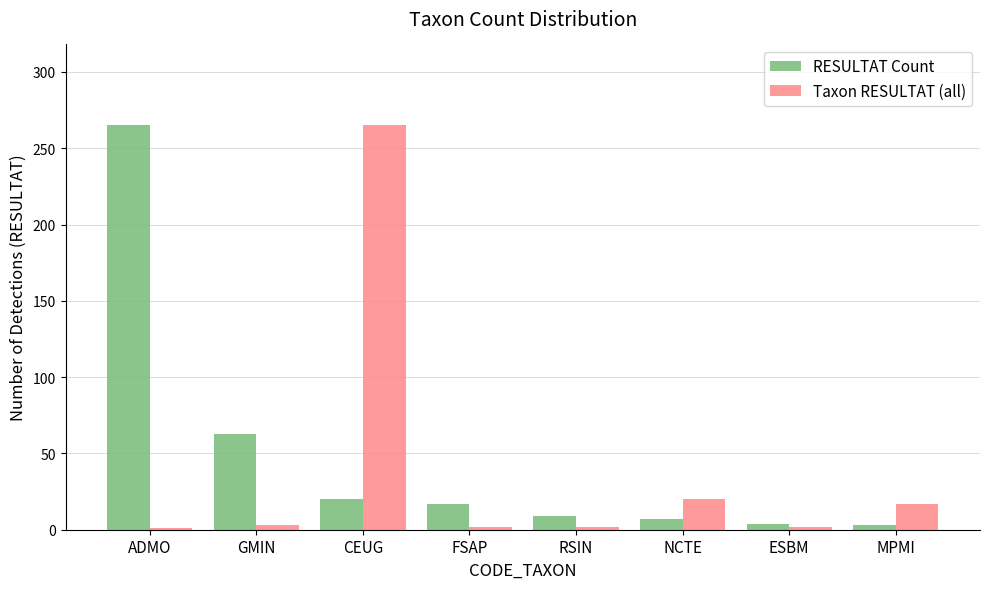

At which category is the sum across all series the highest?

CEUG